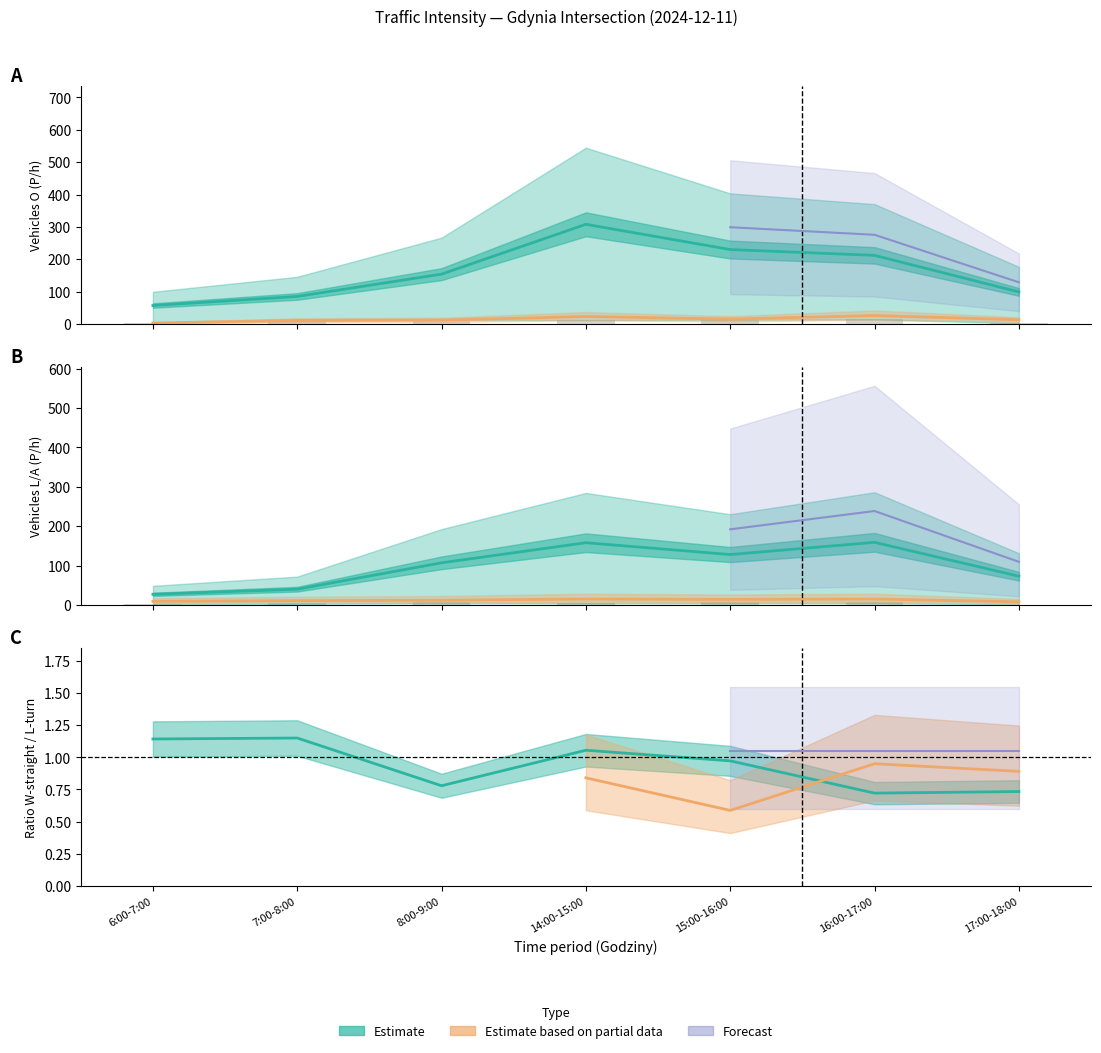

Count the number of categories in the chart.

7